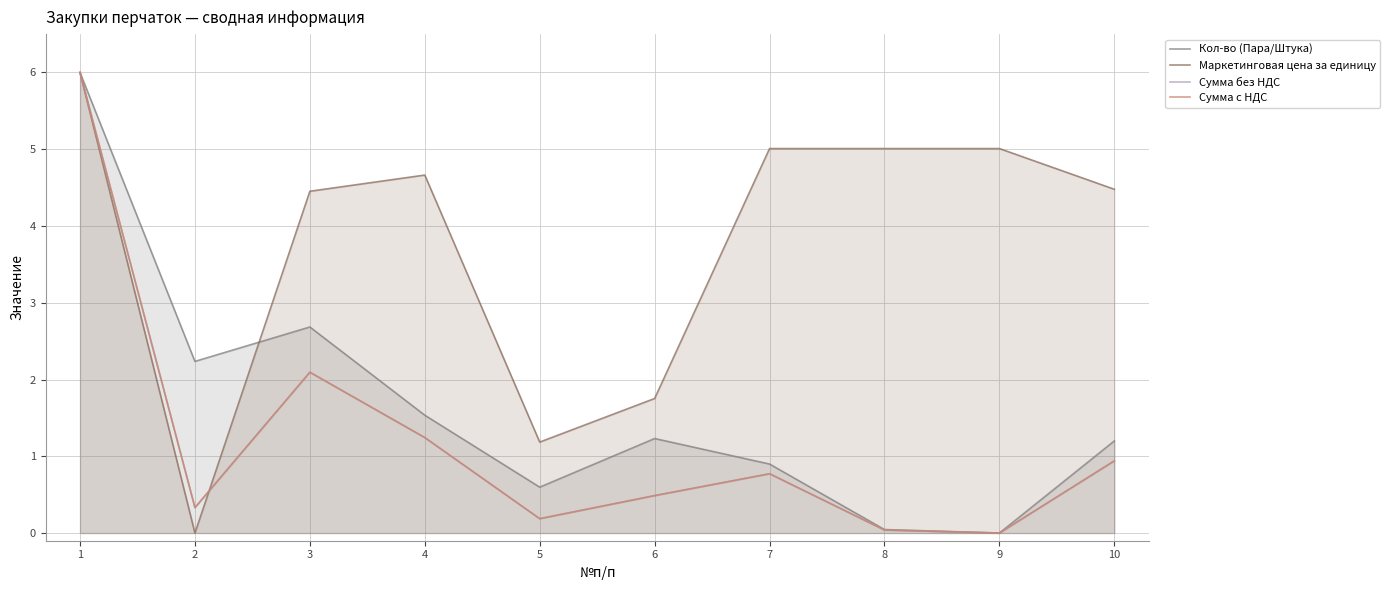

Does the chart display data point markers on the line(s)?

No